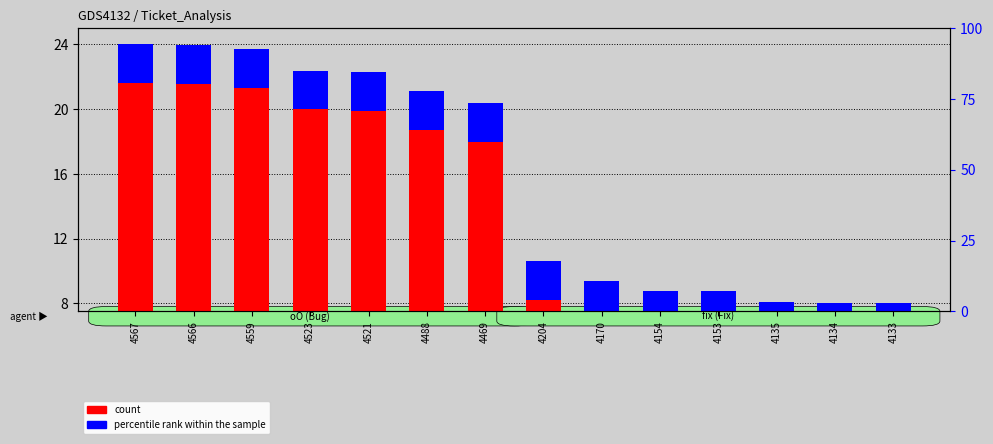

True or false: count has a value of 10.6 at 4204.

True